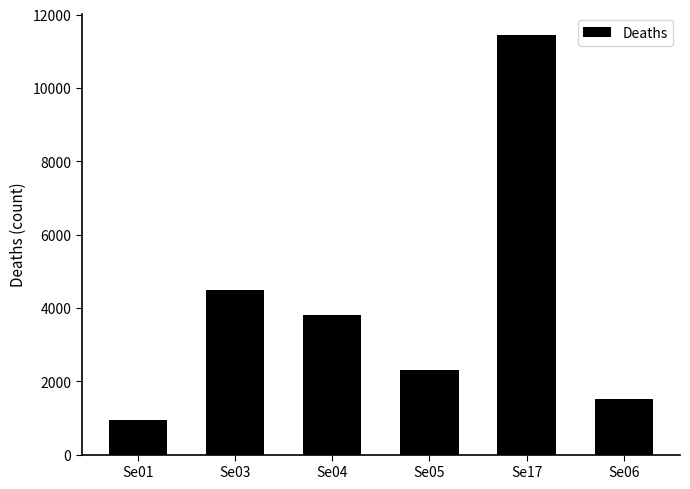

What is the difference between the values at Se03 and Se17?

6965